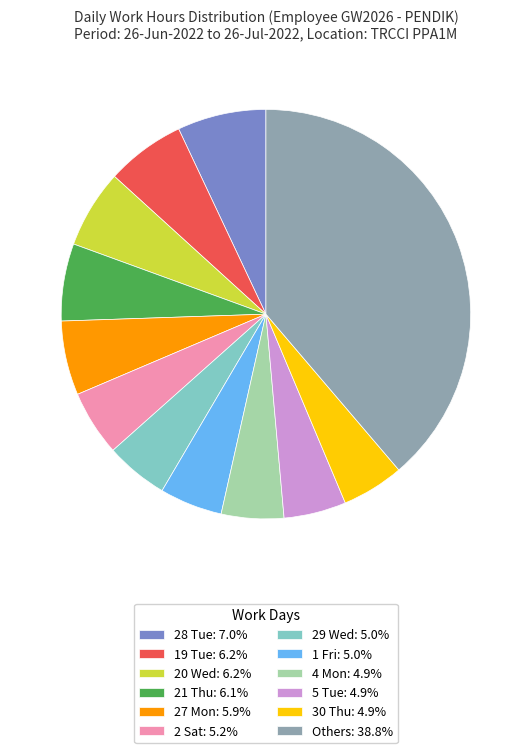

Is there a majority slice in this chart?

No